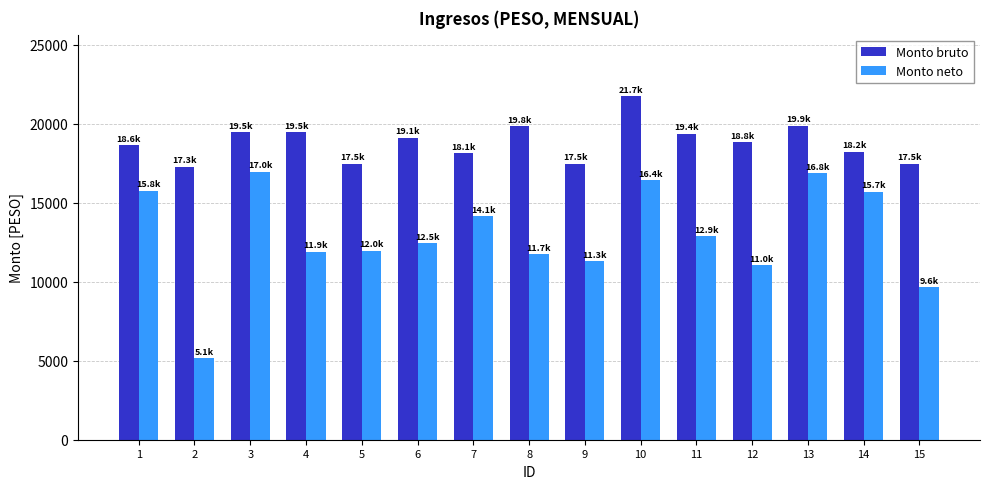

The value of Monto bruto at 6 is 19112.1. True or false?

True